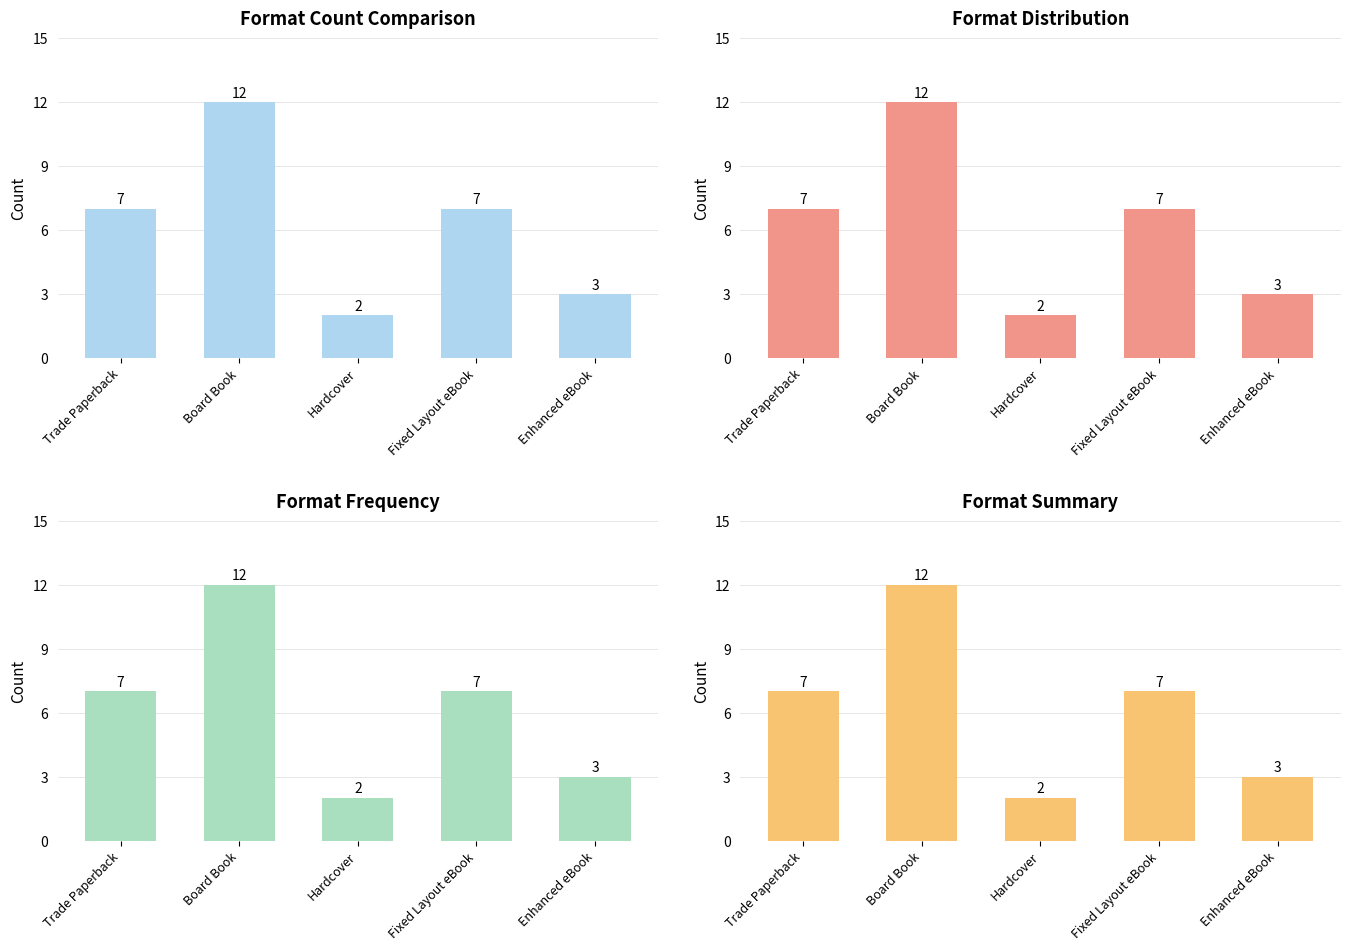

How many Format Frequency values are between 3 and 7?

3